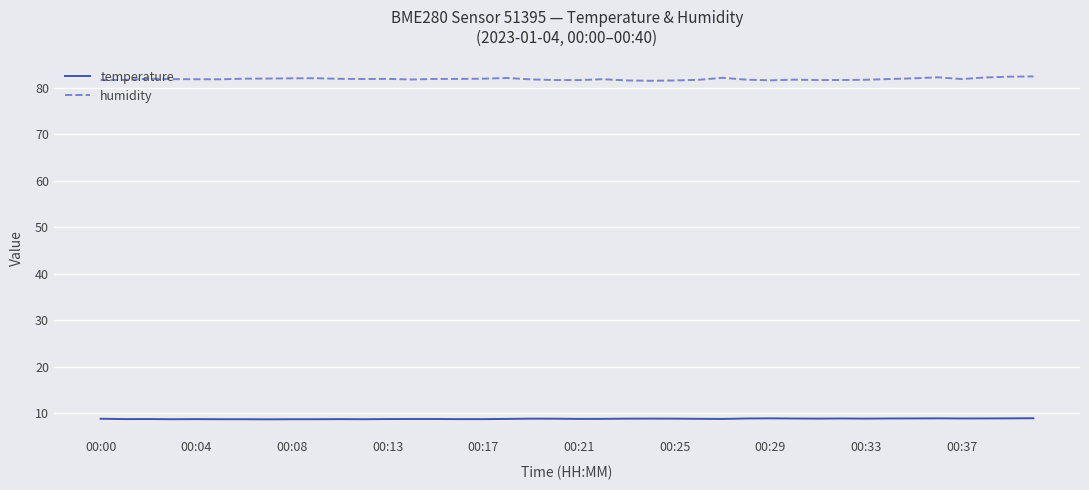

List the series in order of their peak value, highest first.

humidity, temperature